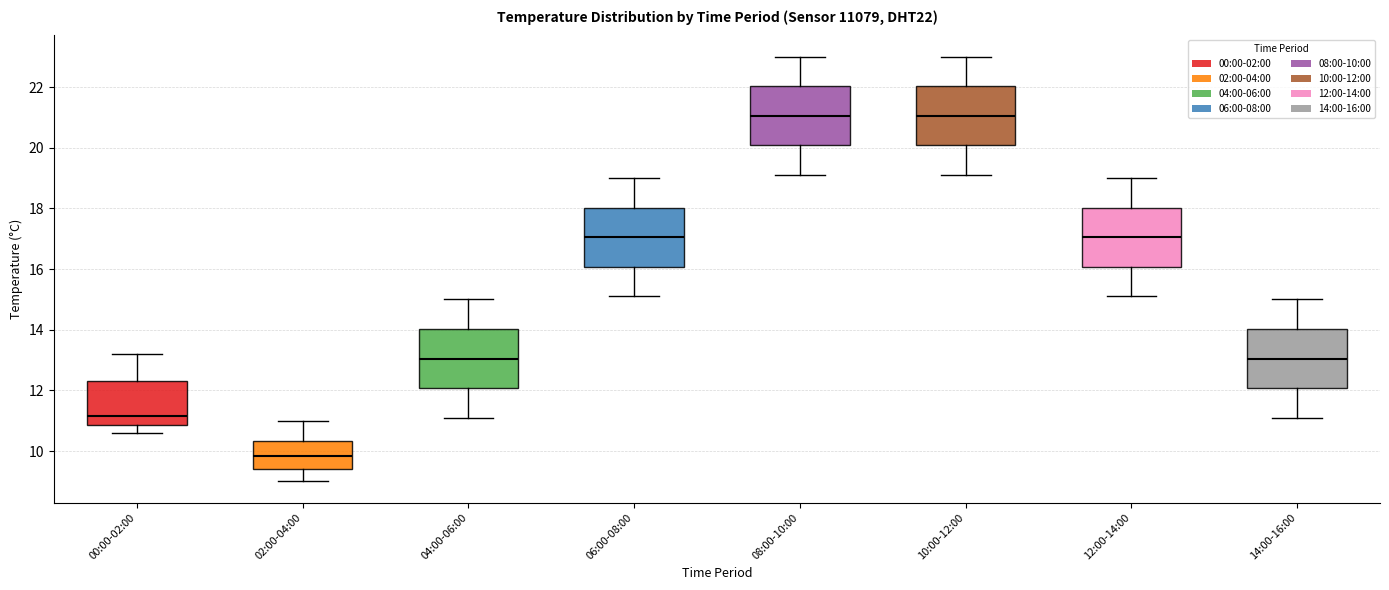

Reading left to right, transcribe this box plot: for each box, give where its median line is, the range the box spans, and where its two whiskers end, as read against the y-axis. The values are not printed on the chart, so give them approximately, as read against the axis.

00:00-02:00: median 11.2, box 10.8 to 12.4, whiskers 10.6 to 13.2
02:00-04:00: median 9.8, box 9.4 to 10.4, whiskers 9.0 to 11.0
04:00-06:00: median 13.0, box 12.0 to 14.0, whiskers 11.2 to 15.0
06:00-08:00: median 17.0, box 16.0 to 18.0, whiskers 15.2 to 19.0
08:00-10:00: median 21.0, box 20.0 to 22.0, whiskers 19.2 to 23.0
10:00-12:00: median 21.0, box 20.0 to 22.0, whiskers 19.2 to 23.0
12:00-14:00: median 17.0, box 16.0 to 18.0, whiskers 15.2 to 19.0
14:00-16:00: median 13.0, box 12.0 to 14.0, whiskers 11.2 to 15.0